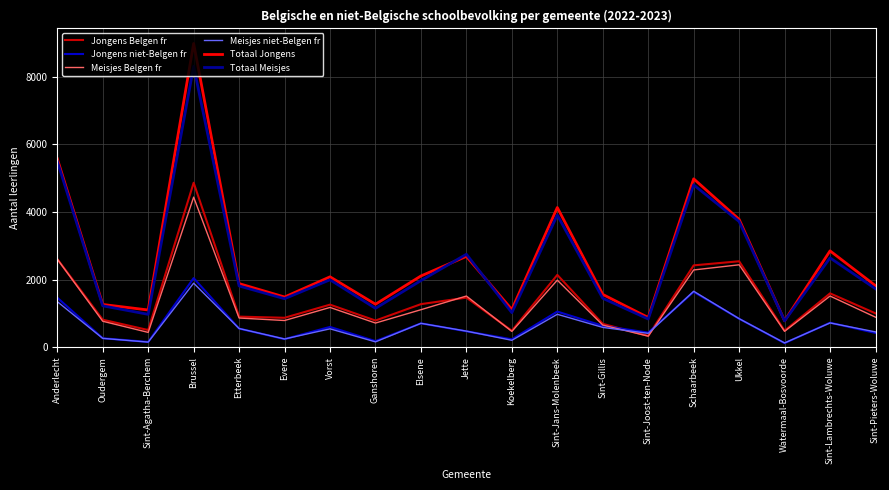

Which category has the highest value in the Totaal Meisjes series?

Brussel